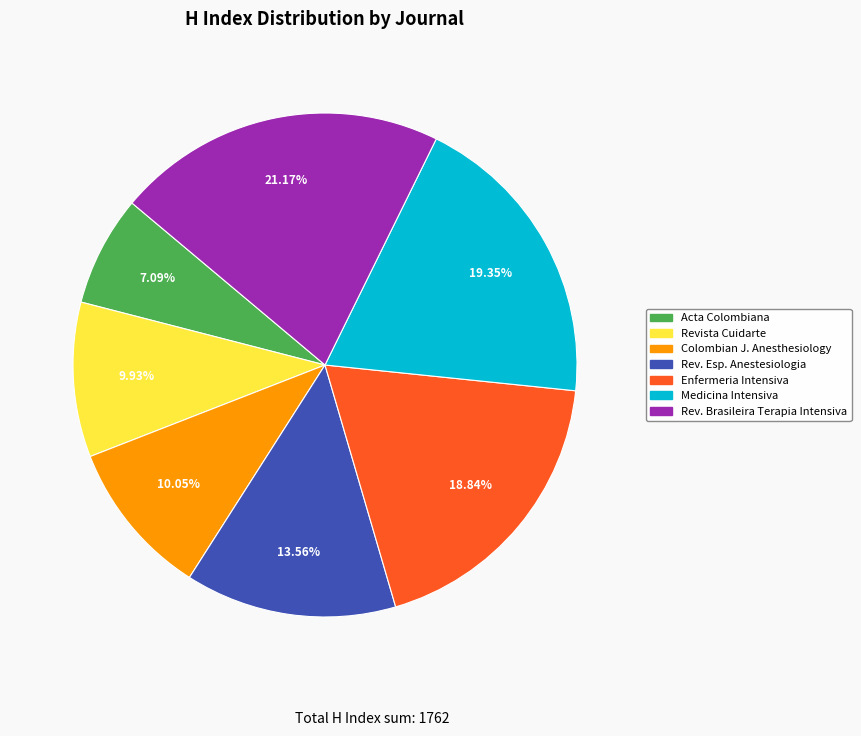

Count the number of slices in the pie.

7